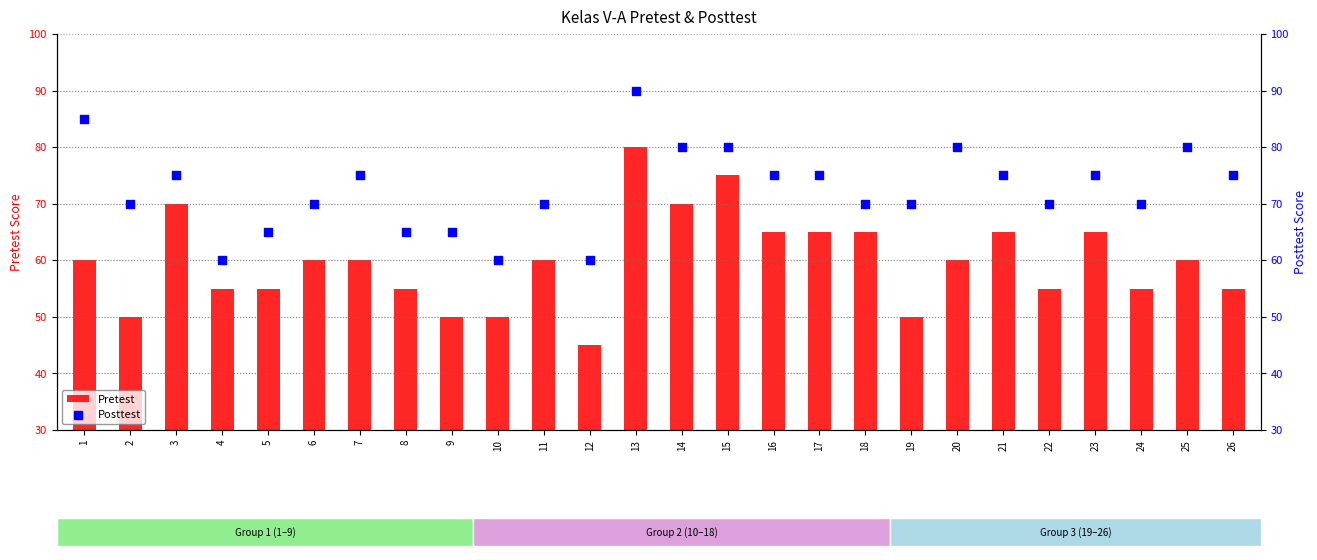

What are all the series names shown in the legend?

Pretest, Posttest